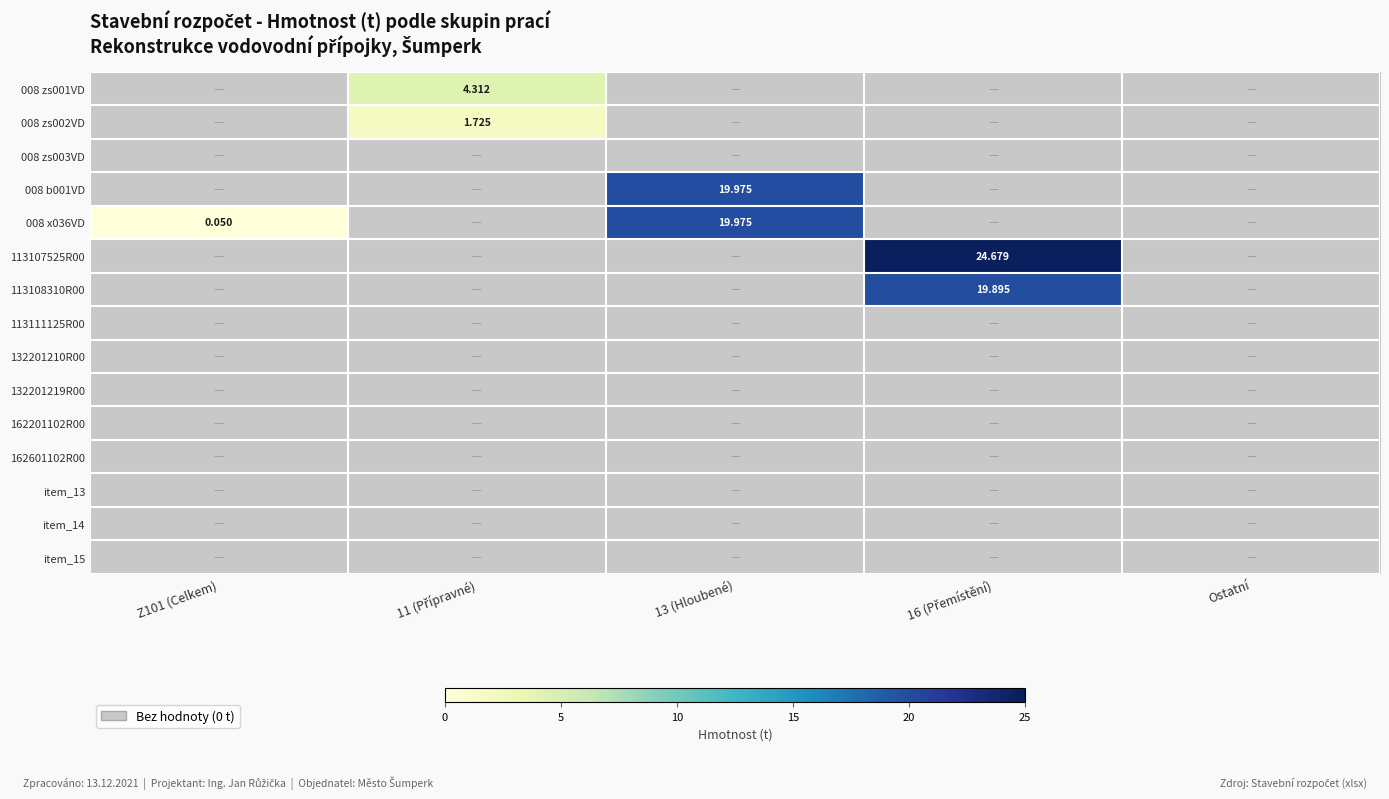

The value of 008 x036VD at 11 (Přípravné) is 0.0. True or false?

True